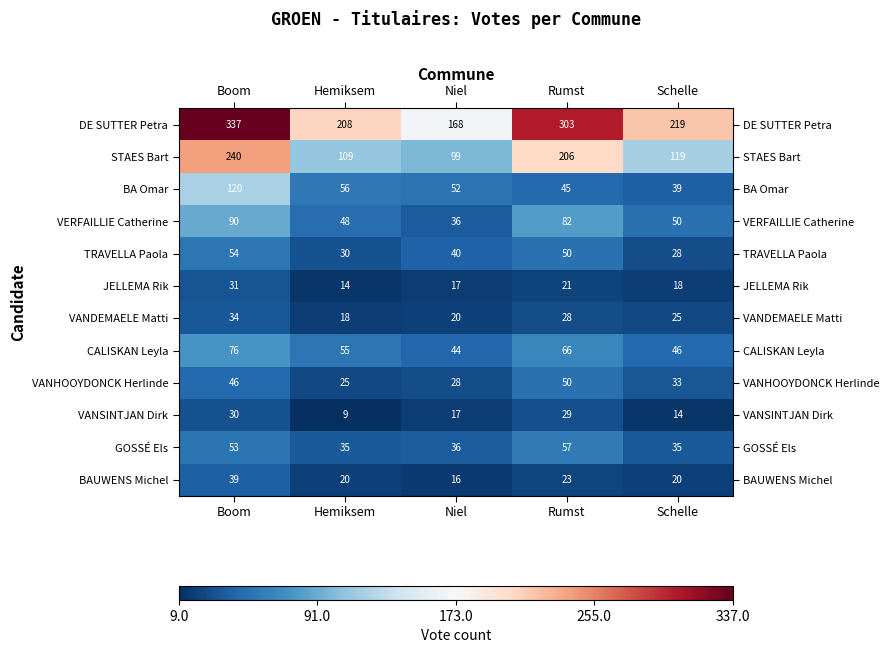

Which series has the largest total across all categories?

DE SUTTER Petra